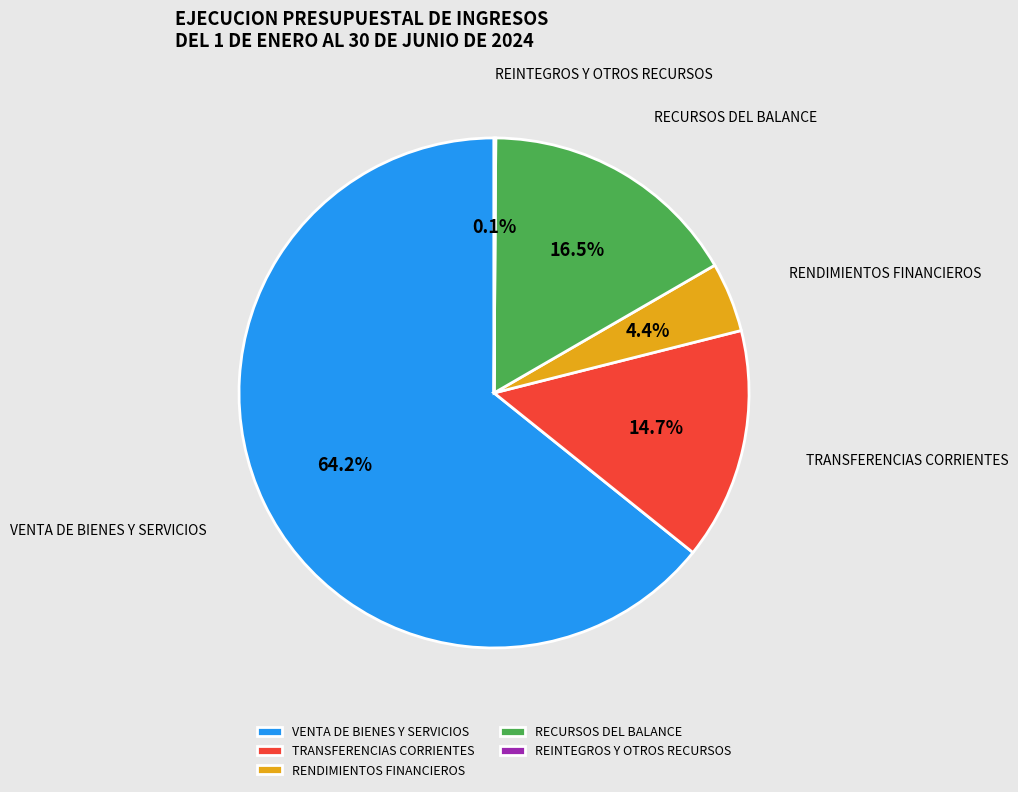

To the nearest percent, what is the difference between the TRANSFERENCIAS CORRIENTES and RECURSOS DEL BALANCE slice percentages?

2%